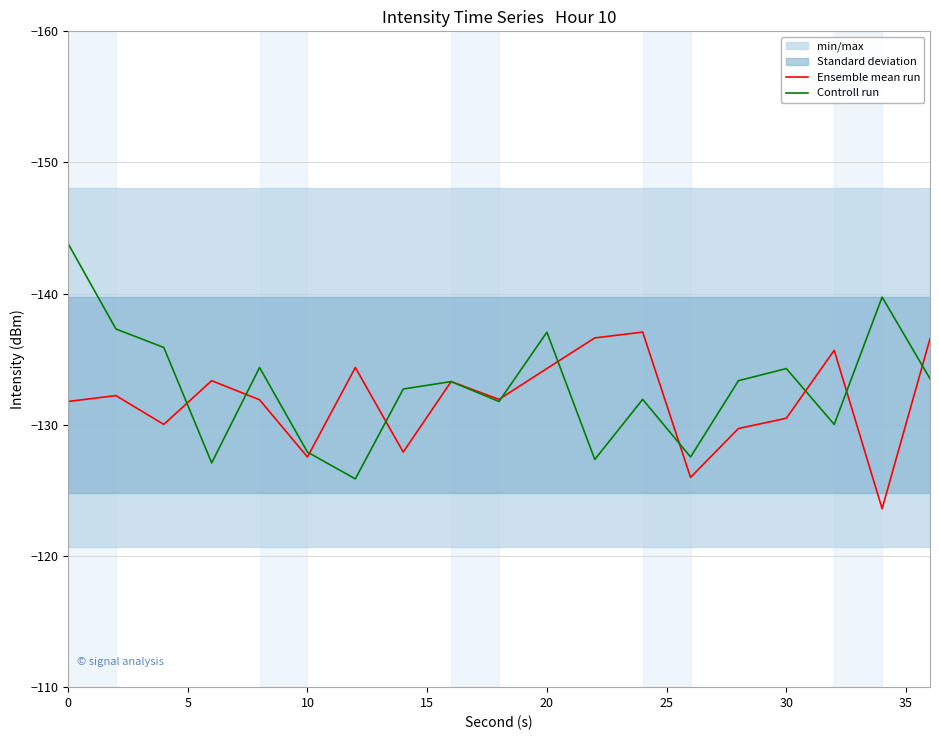

What is the average value of the Ensemble mean run series?

-131.8